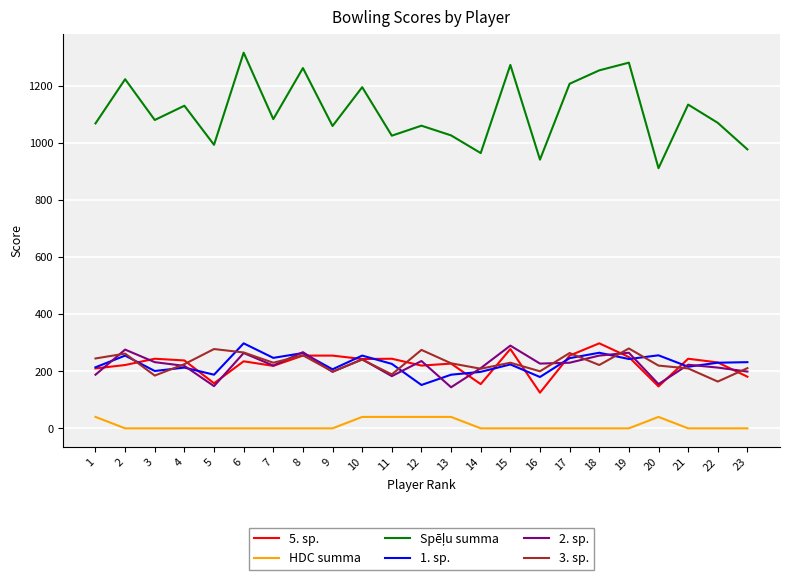

What is the total value across all series at 16?

1674